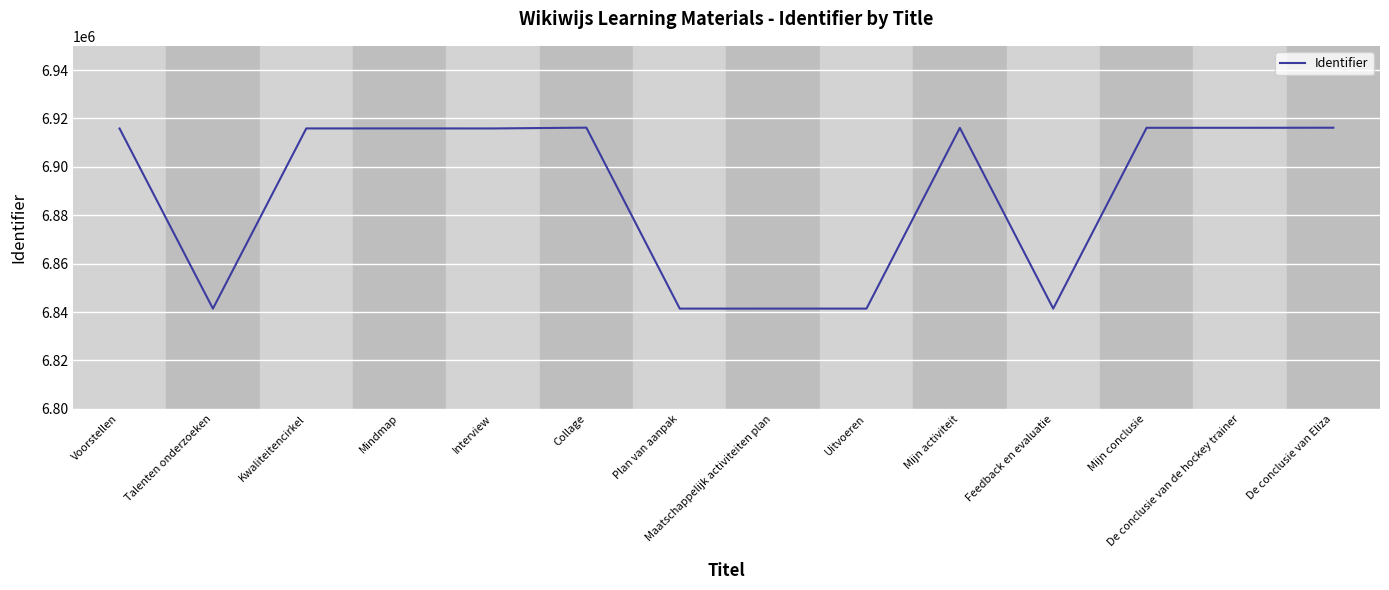

At which label is the value closest to 6878792?

Voorstellen